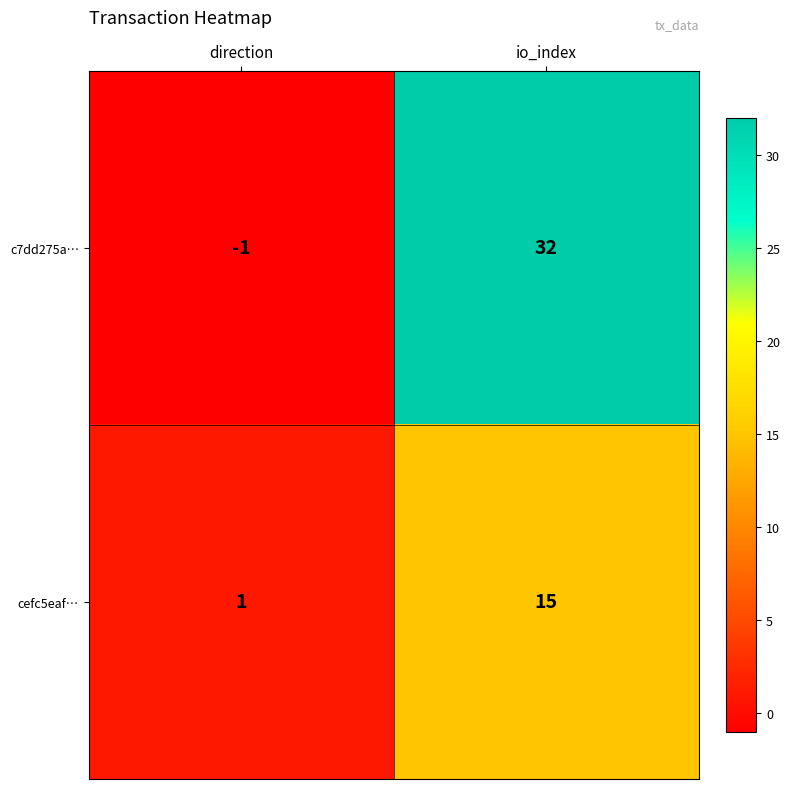

At direction, list the series in order from largest to smallest.

cefc5eaf…, c7dd275a…